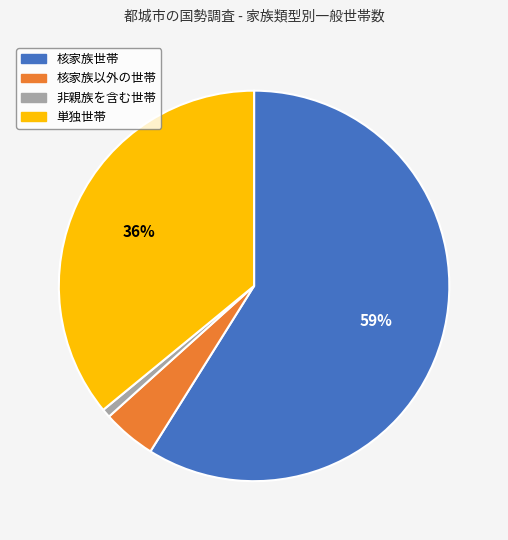

To the nearest percent, what is the average slice percentage?

25%